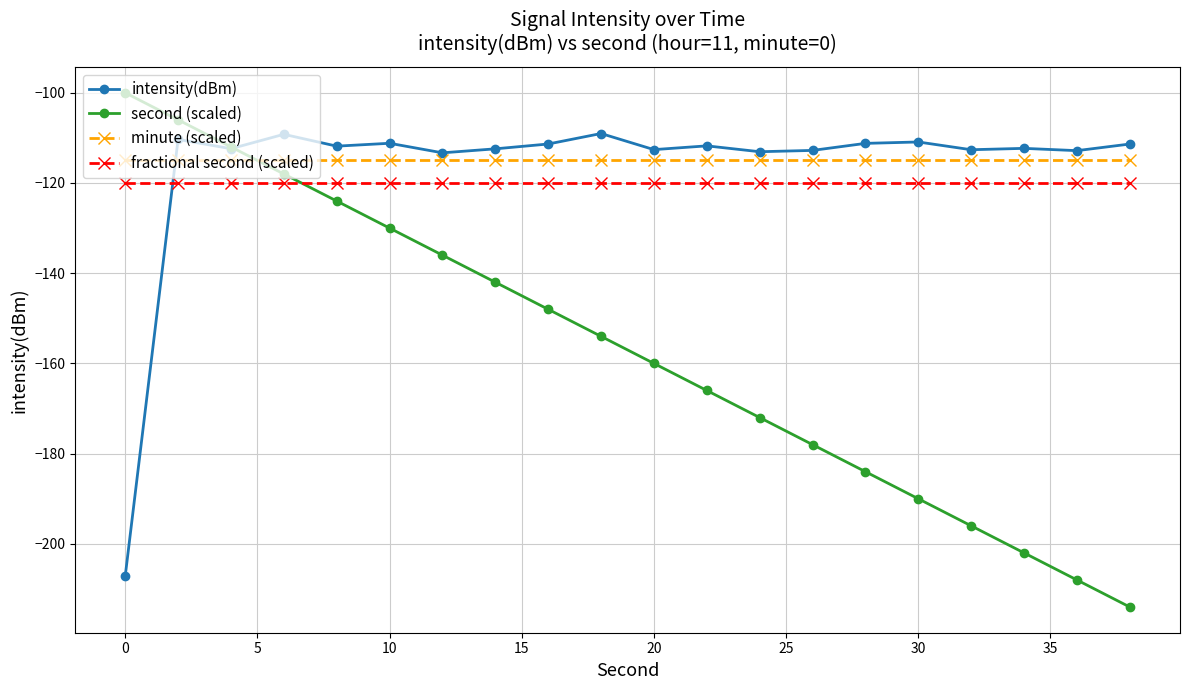

Which series has the largest total across all categories?

minute (scaled)